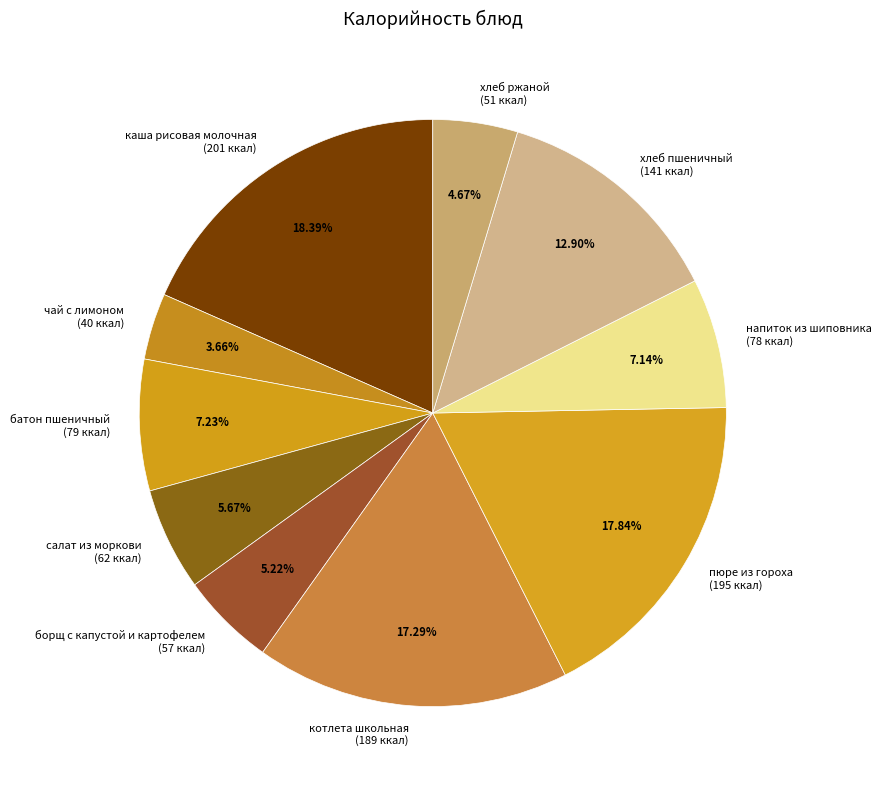

True or false: каша рисовая молочная accounts for 5% of the total.

False